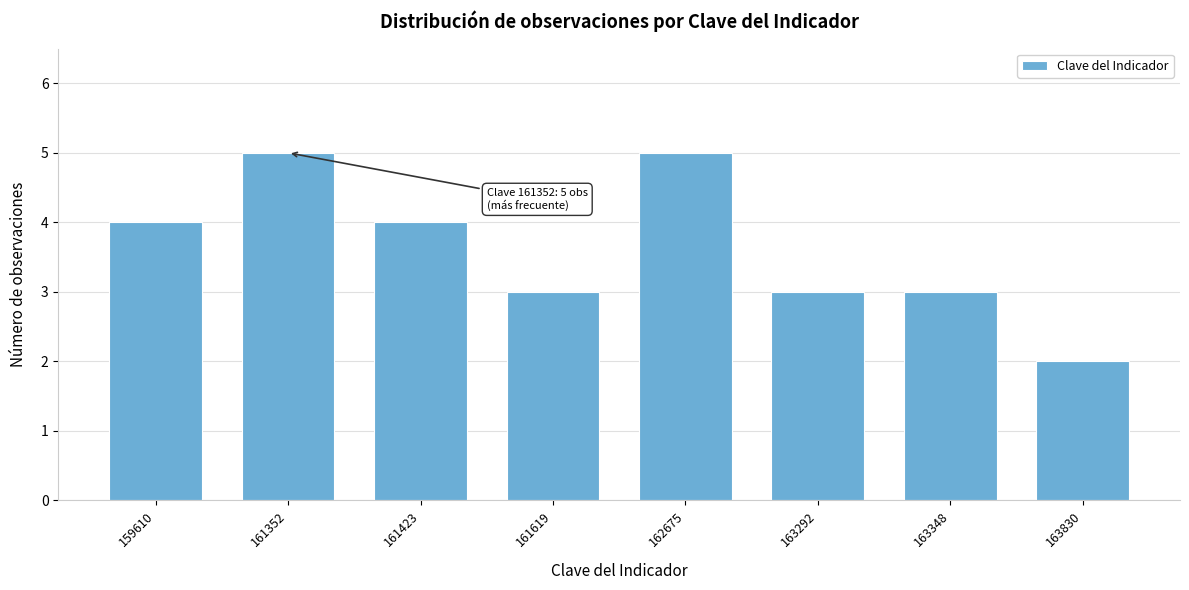

Reading left to right, what are all the values shown in this chart?

159610=4	161352=5	161423=4	161619=3	162675=5	163292=3	163348=3	163830=2